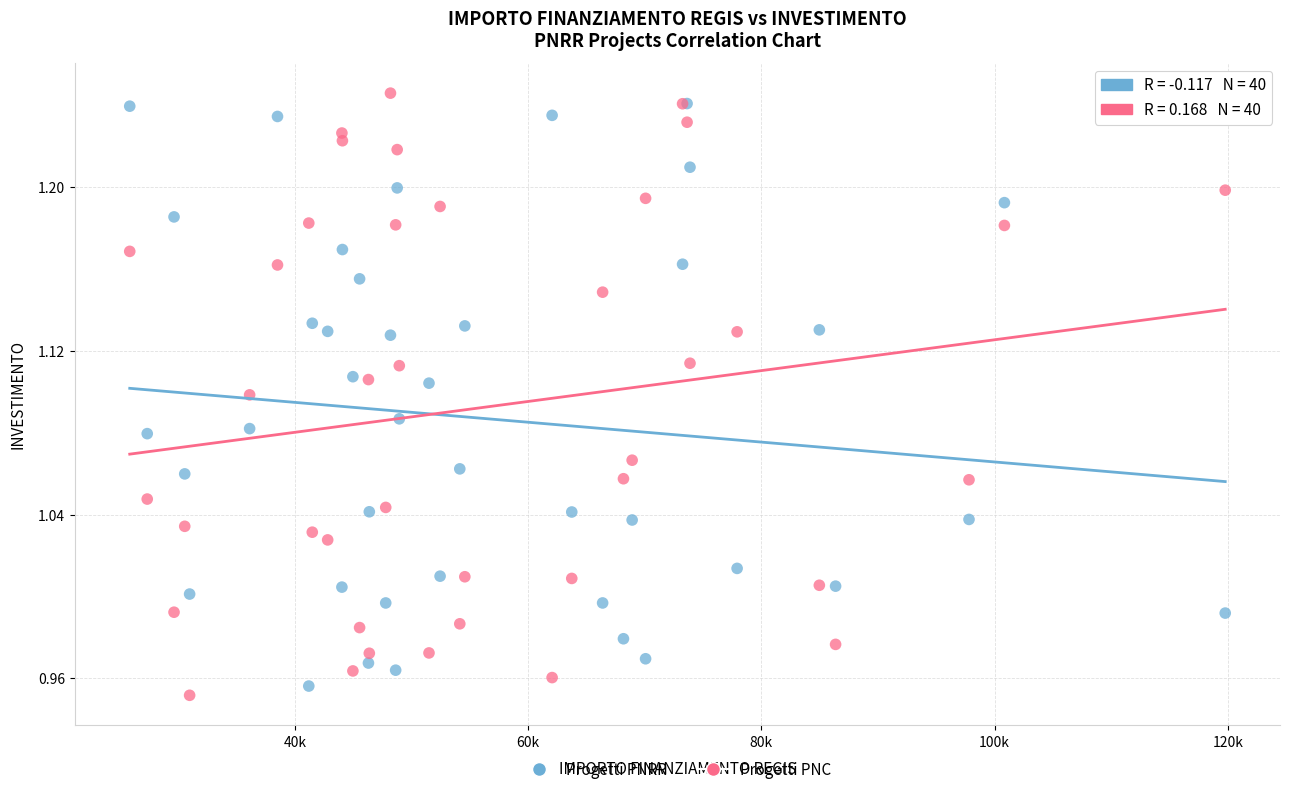

Which series reaches the minimum Y coordinate?

Progetti PNC